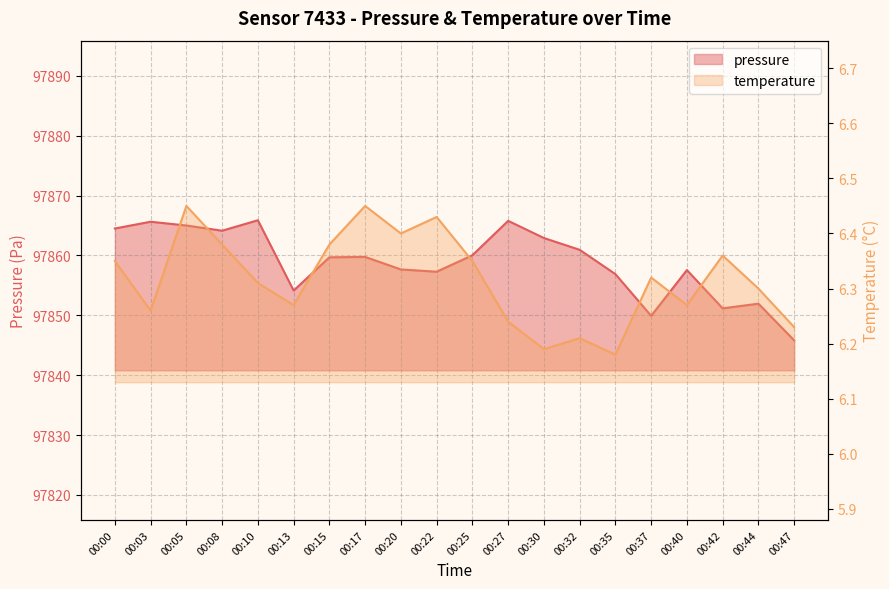

What is the difference between the temperature values at 00:42 and 00:32?

0.2